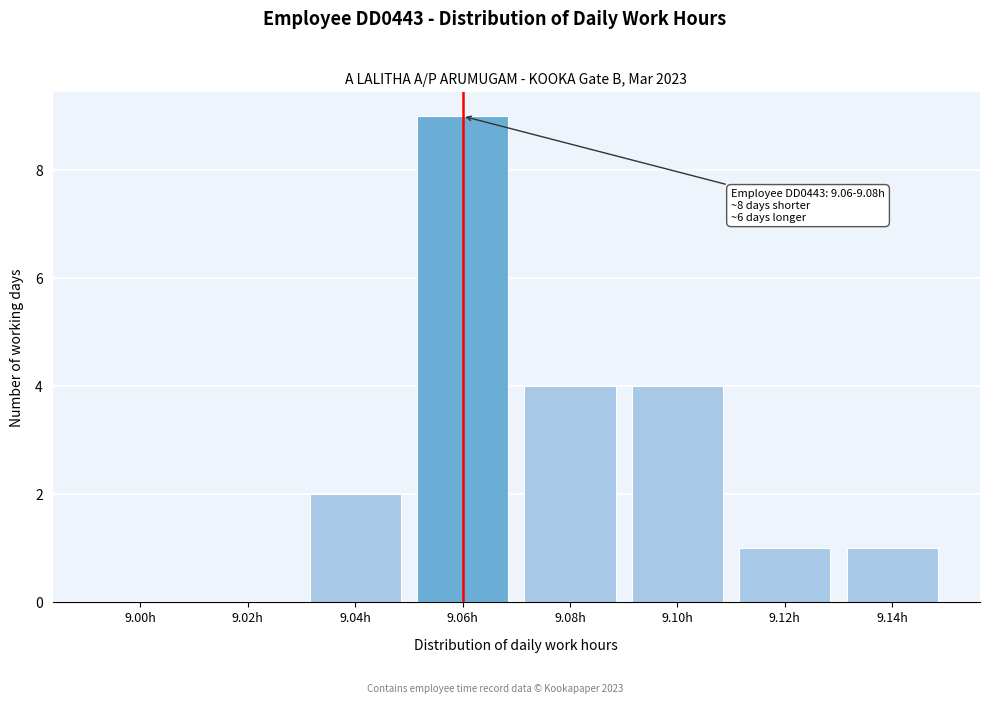

Reading left to right, extract all data points from this chart.

9.00h=0	9.02h=0	9.04h=2	9.06h=9	9.08h=4	9.10h=4	9.12h=1	9.14h=1